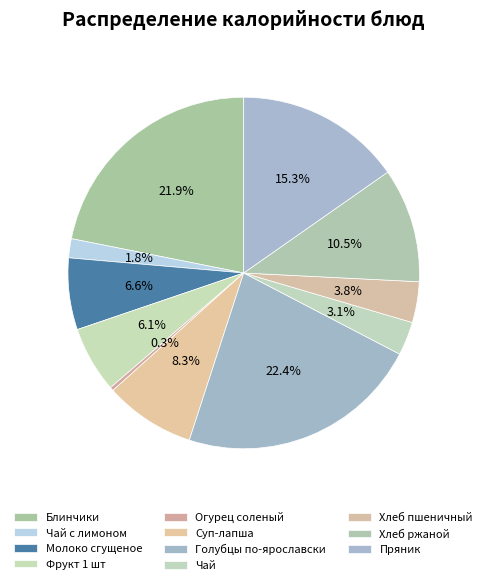

Count the number of slices in the pie.

11